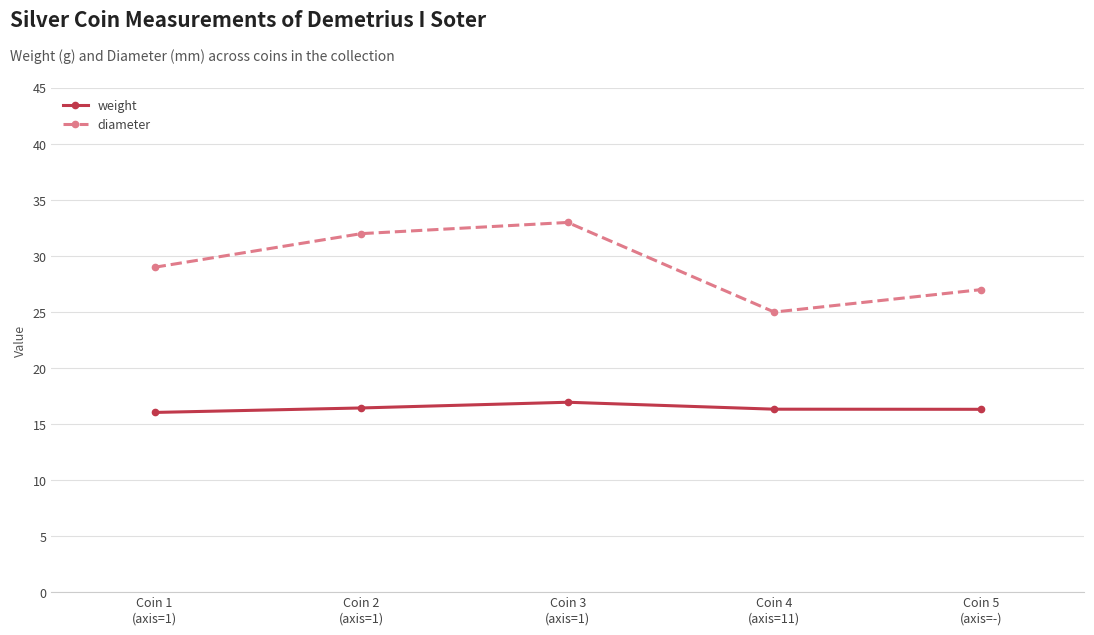

At Coin 4
(axis=11), list the series in order from smallest to largest.

weight, diameter